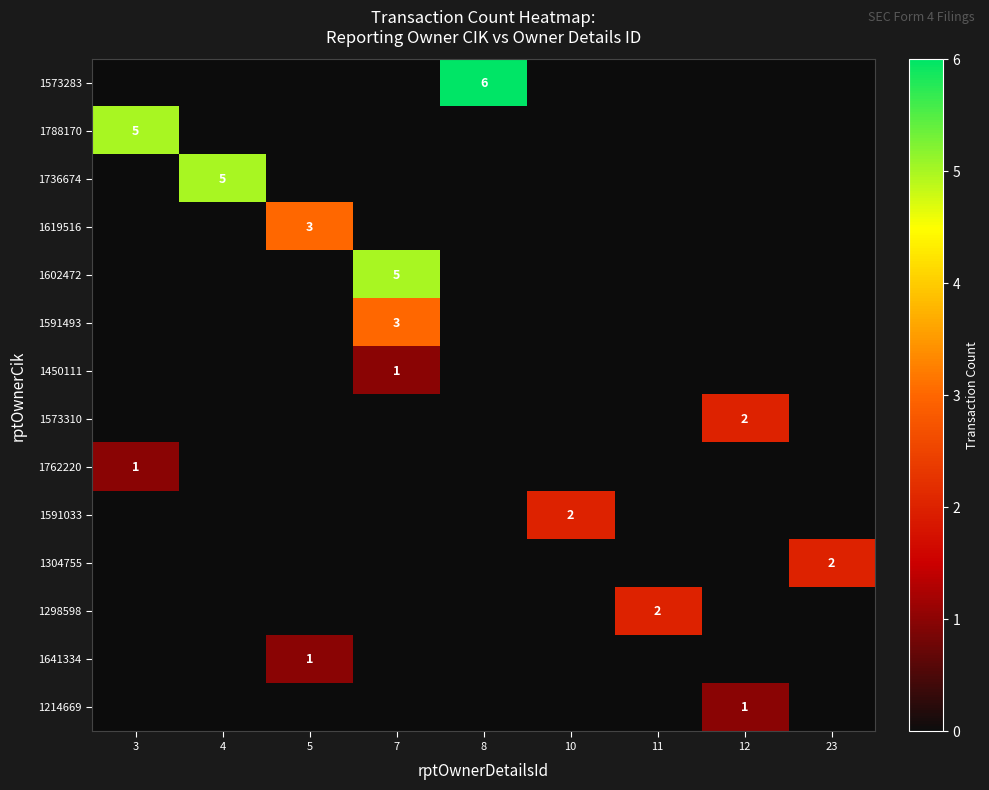

Which series has the widest spread of values?

1573283